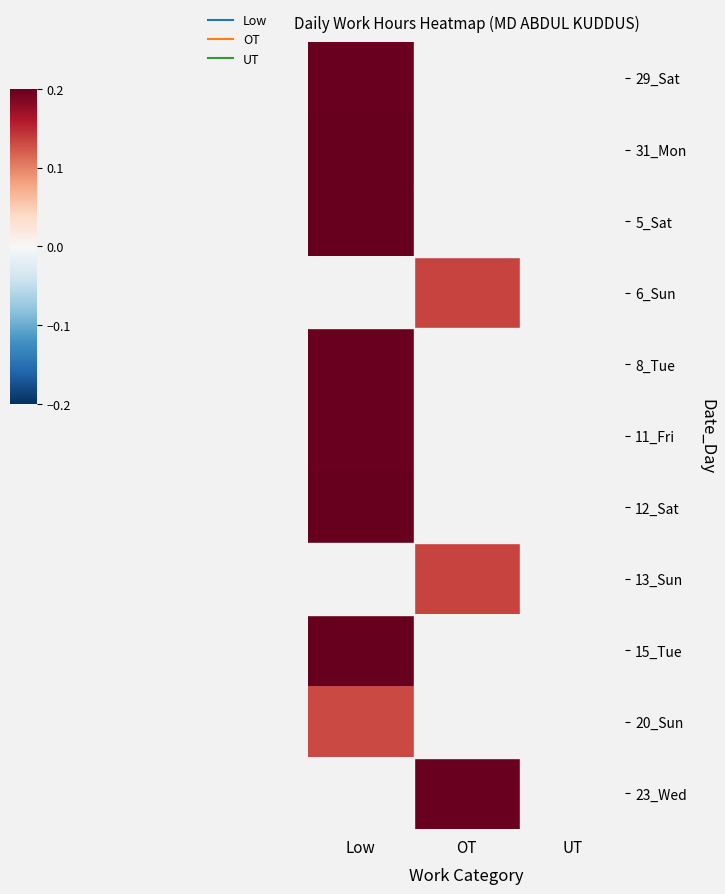

At how many categories does at least one series exceed 0?

2